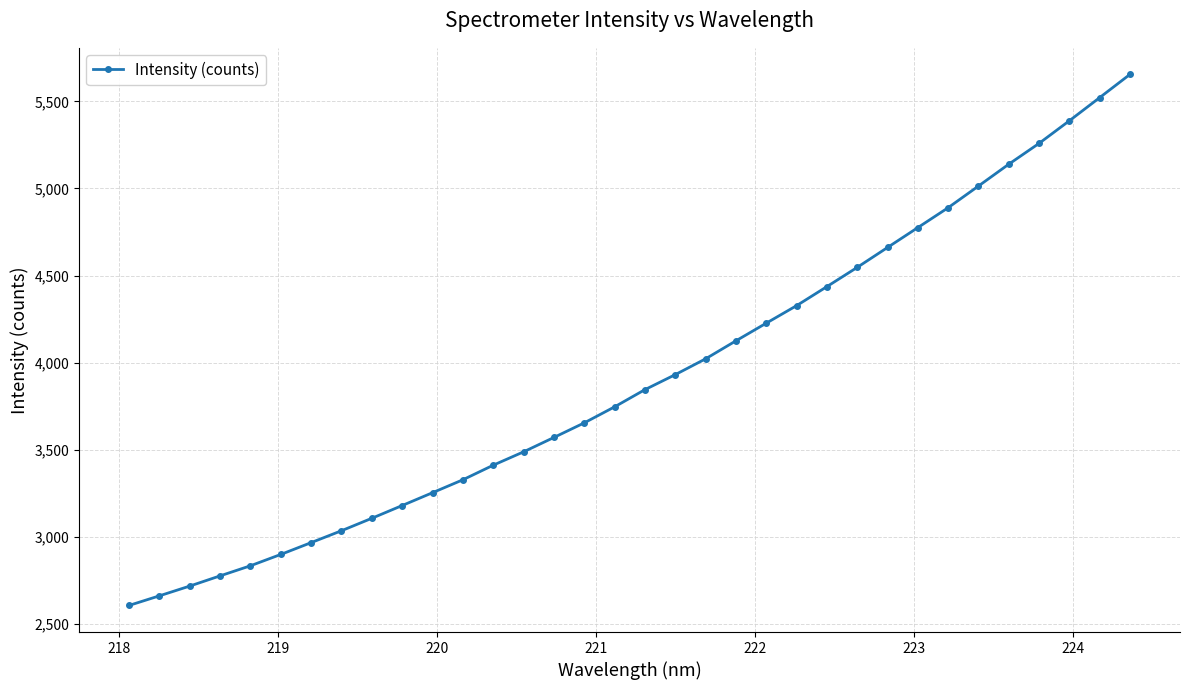

What is the greatest value displayed?

5655.2